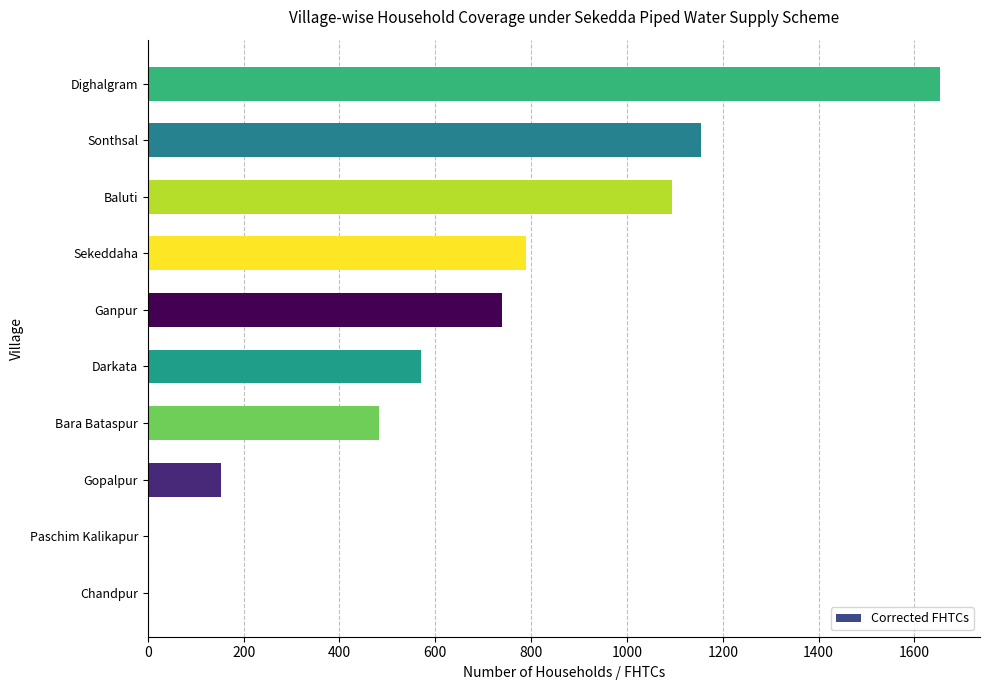

Are the bars horizontal?

Yes